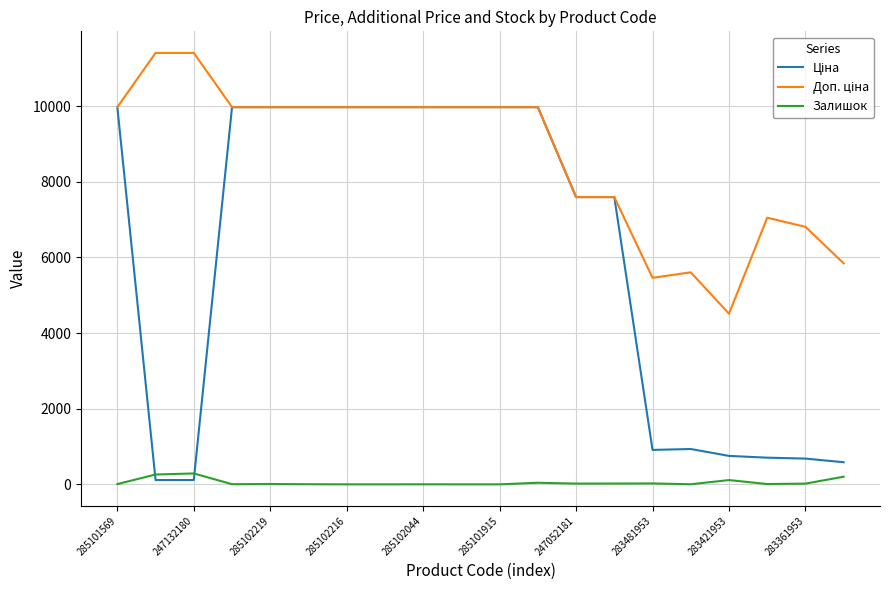

What is the greatest value displayed?

11410.0